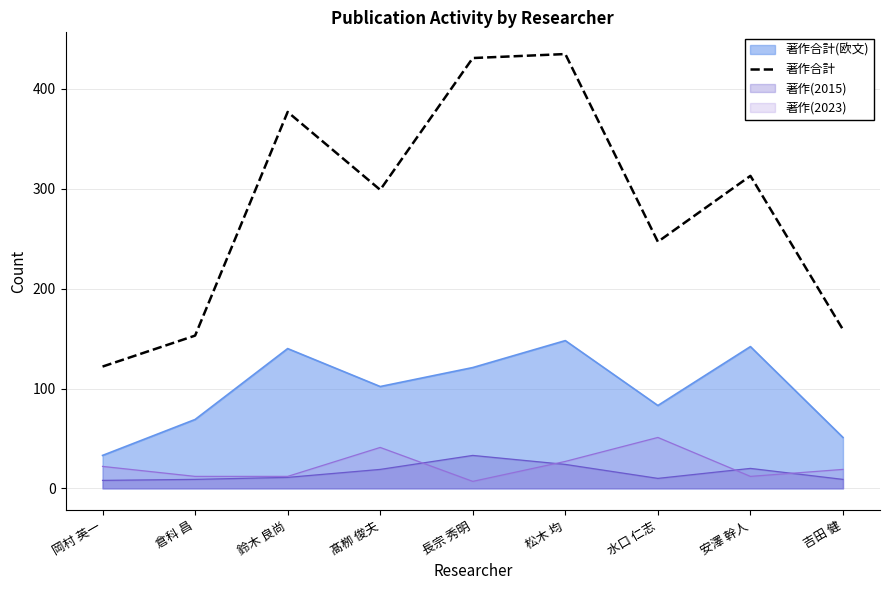

Does the chart have visible grid lines?

Yes